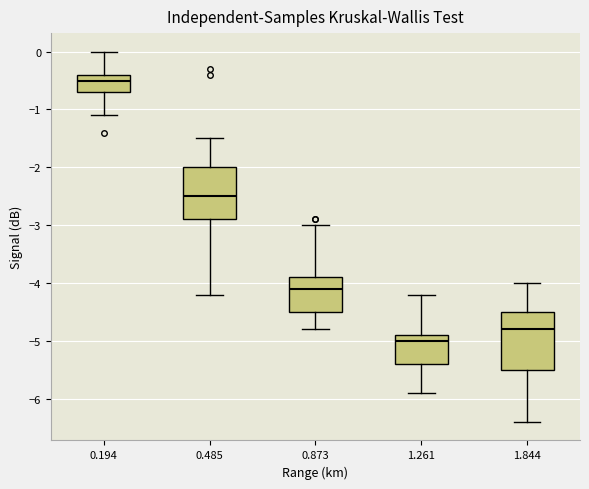

Where does the median line of the box at x = 0.485 sit on the y-axis? The values are not printed on the chart, so give them approximately, as read against the axis.

-2.5